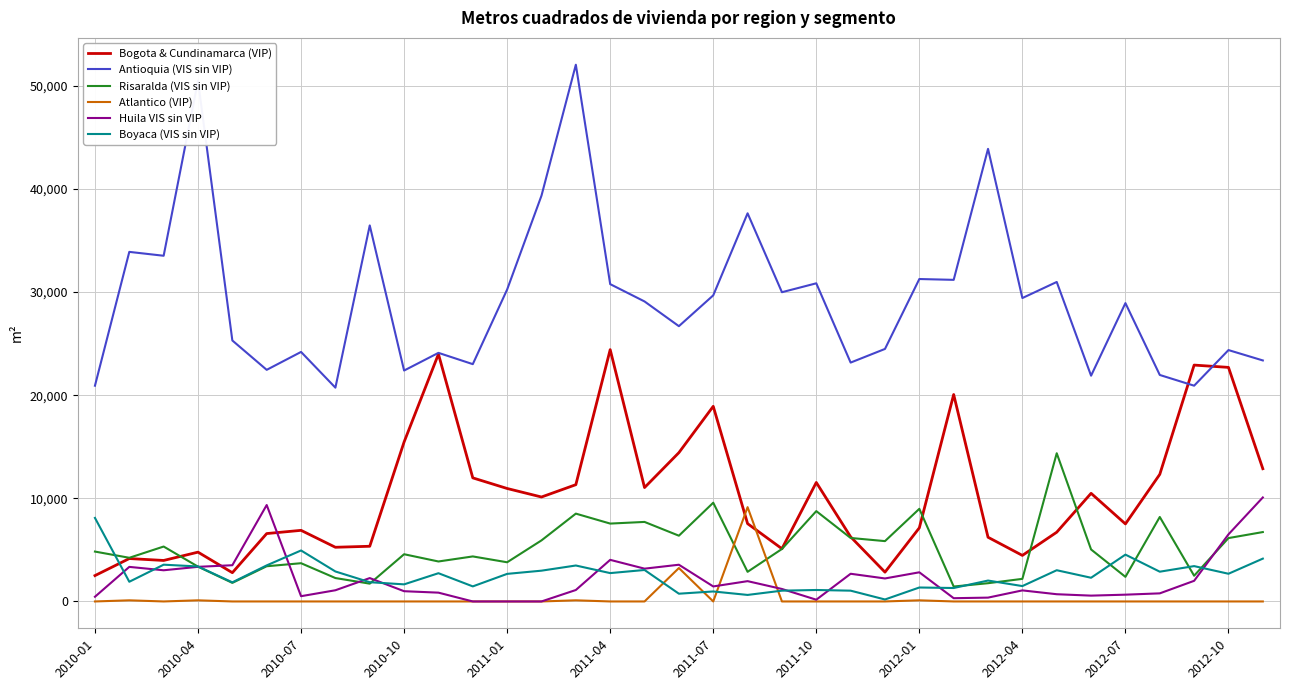

What is the maximum value for Risaralda (VIS sin VIP)?

14370